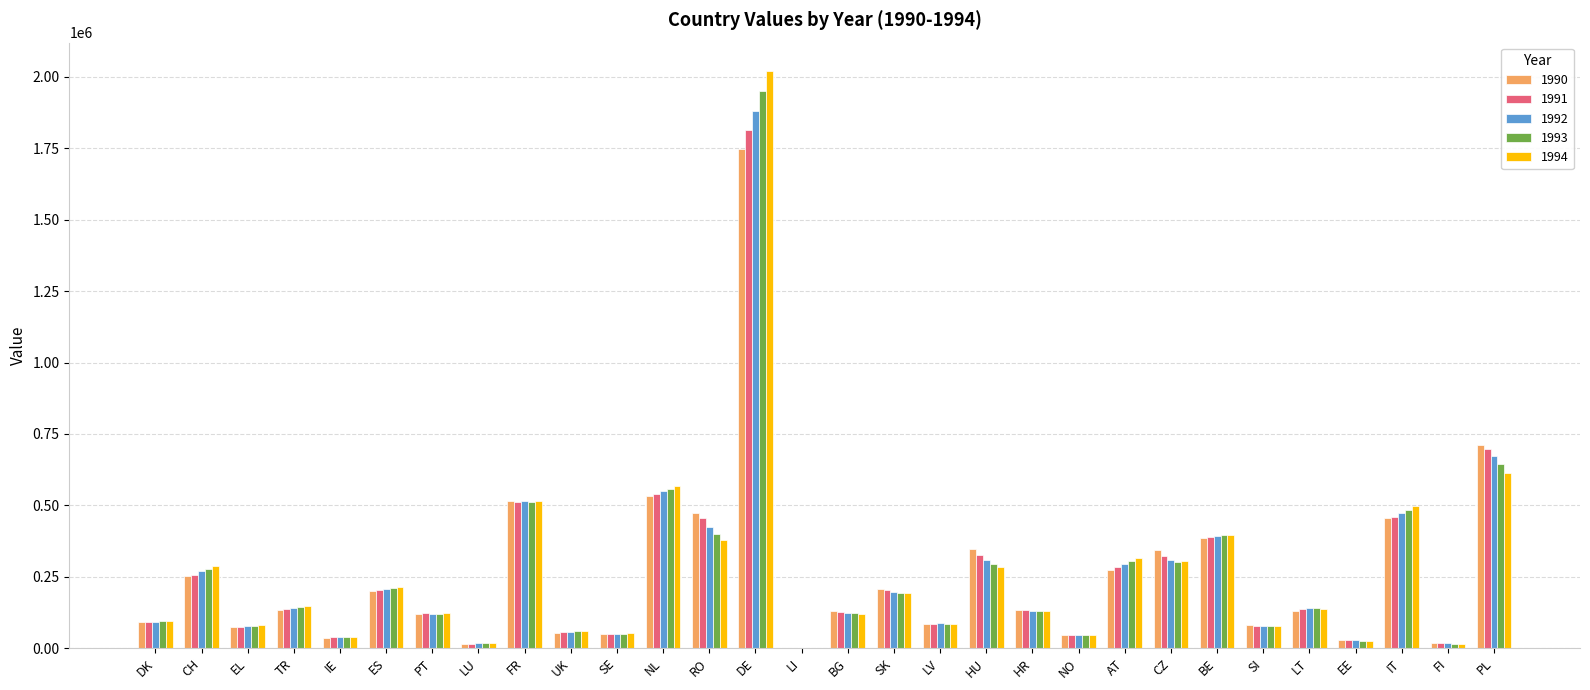

What is the total value across all series at PL?

3339406